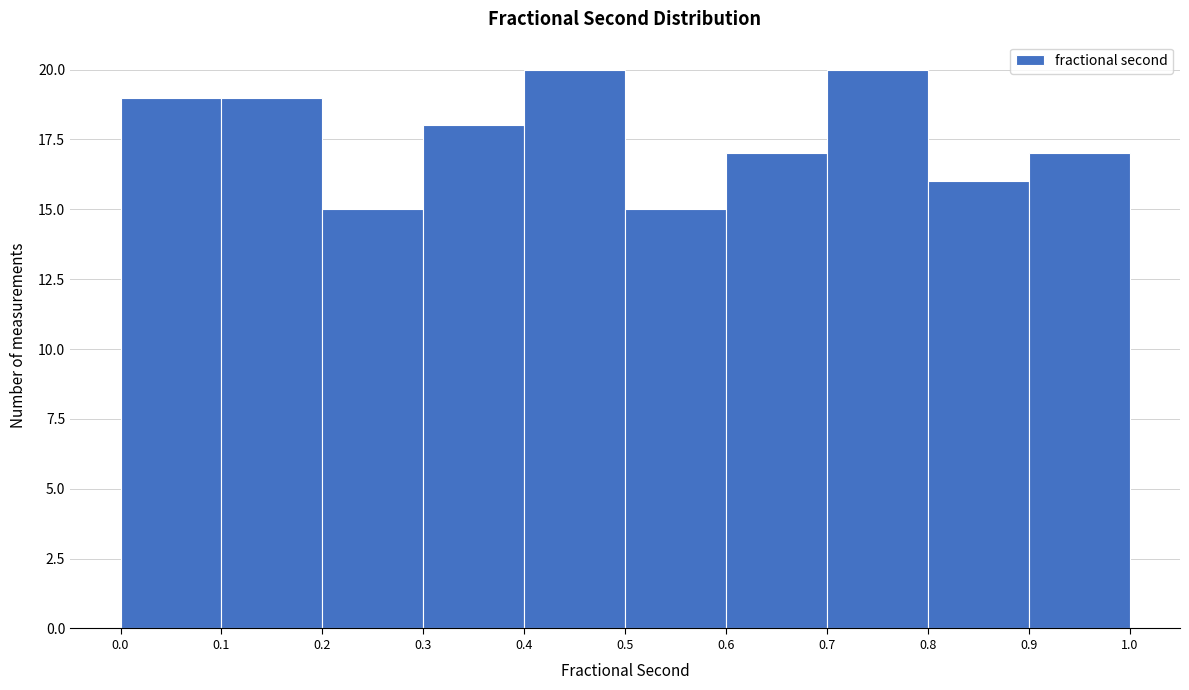

Reading left to right, list every bar in this chart as the range it spans on the x-axis followed by its height. The values are not printed on the chart, so give them approximately, as read against the axis.

0.0 to 0.1: 19
0.1 to 0.2: 19
0.2 to 0.3: 15
0.3 to 0.4: 18
0.4 to 0.5: 20
0.5 to 0.6: 15
0.6 to 0.7: 17
0.7 to 0.8: 20
0.8 to 0.9: 16
0.9 to 1.0: 17